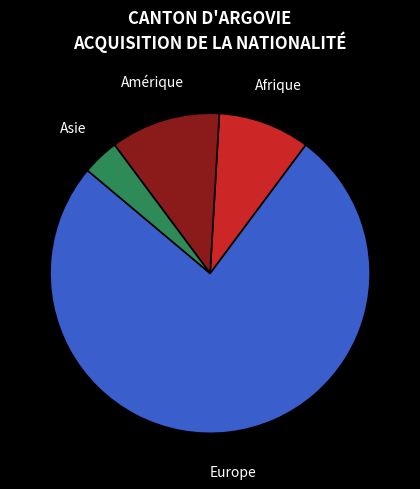

Does any single category account for the majority?

Yes